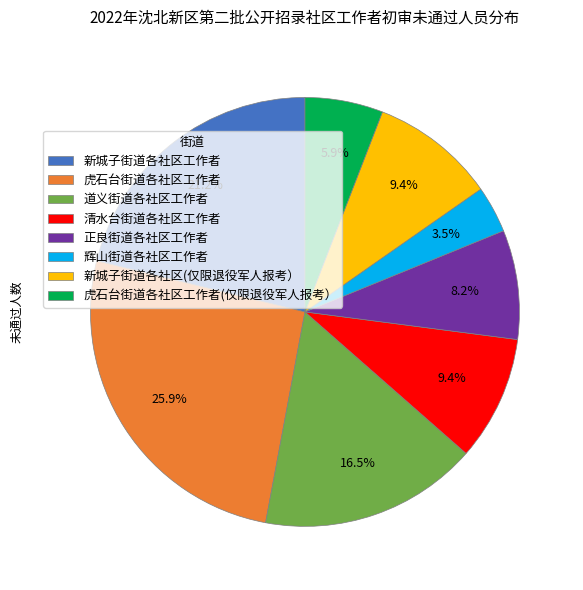

Approximately how many times larger is the value at 清水台街道各社区工作者 compared to 虎石台街道各社区工作者(仅限退役军人报考）?

1.6